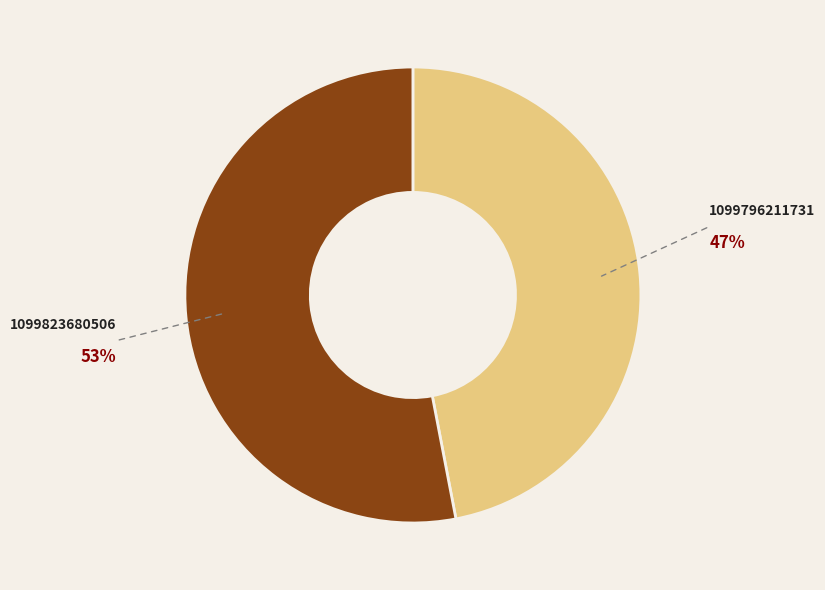

To the nearest percent, what portion does 1099796211731 represent?

47%